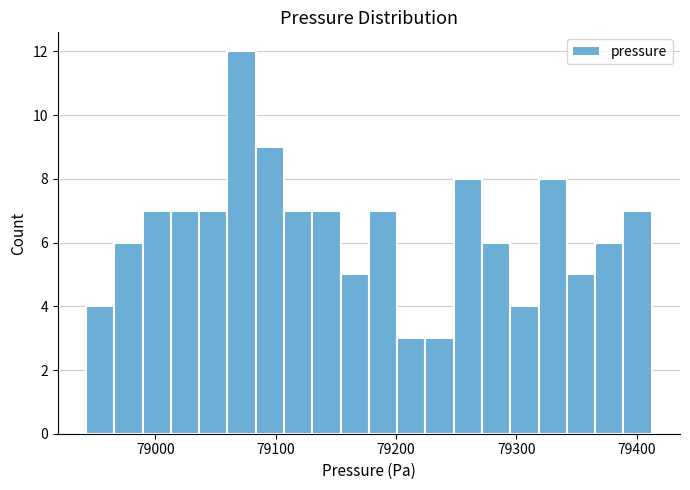

Around what value on the x-axis is the tallest bar? Give the approximate position of its centre, as read against the axis.

79070